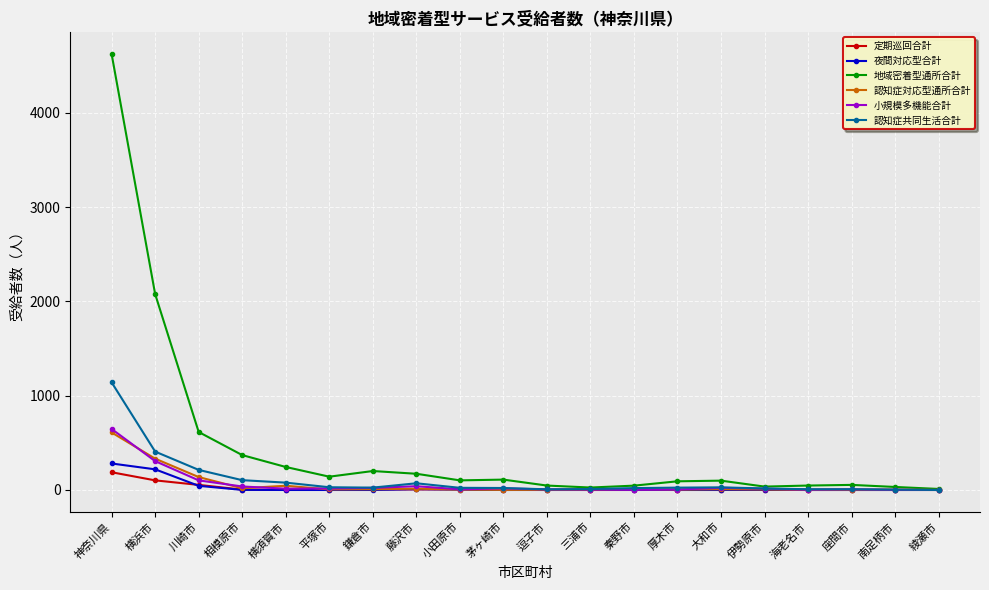

How many data points does each series have?

20